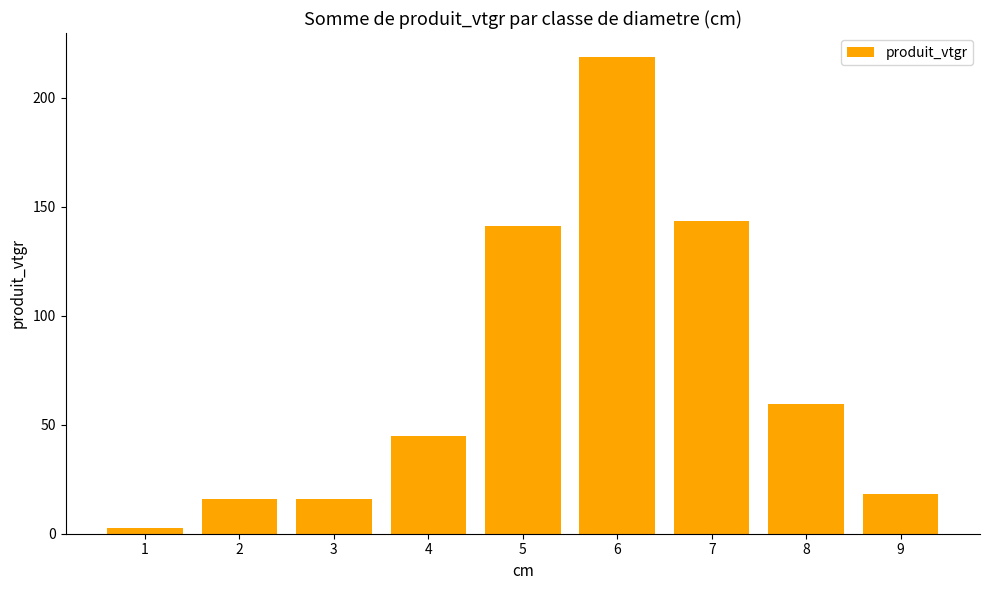

Does the chart contain any negative values?

No